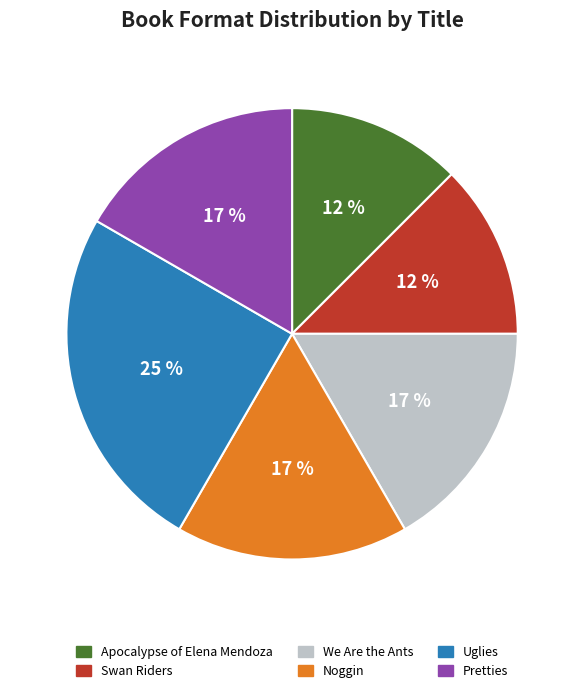

To the nearest percent, what percentage of the pie is Noggin?

17%